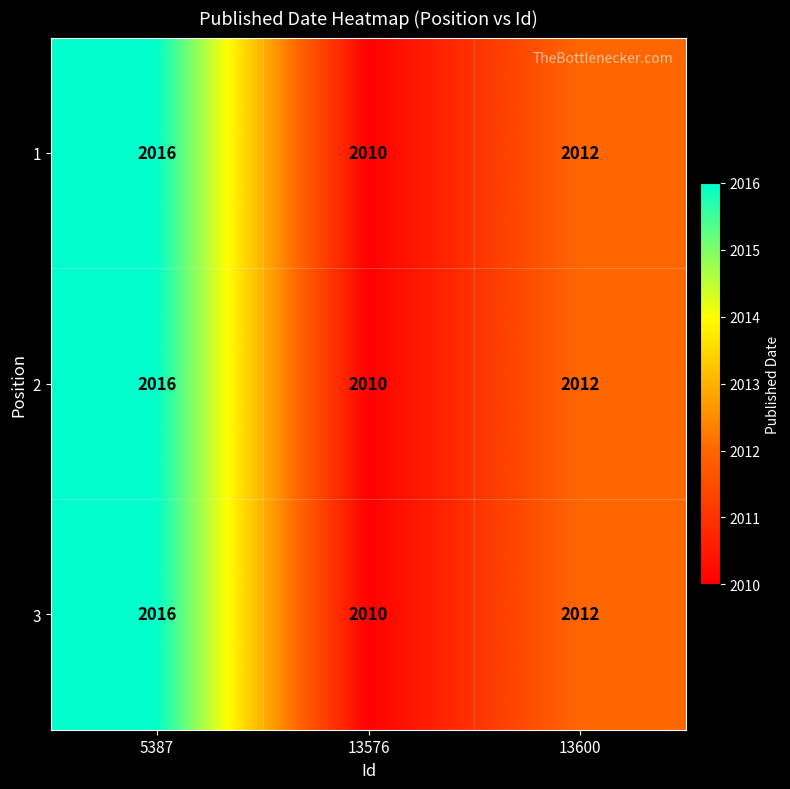

Reading left to right, list all the values displayed in this chart.

1: 5387=2016	13576=2010	13600=2012
2: 5387=2016	13576=2010	13600=2012
3: 5387=2016	13576=2010	13600=2012